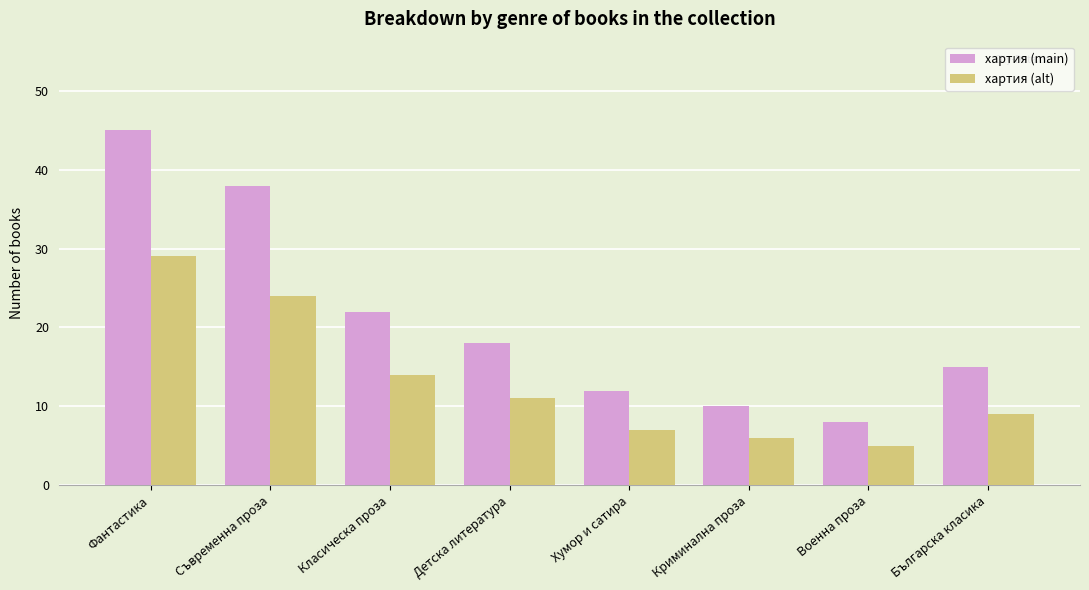

What are all the series names shown in the legend?

хартия (main), хартия (alt)